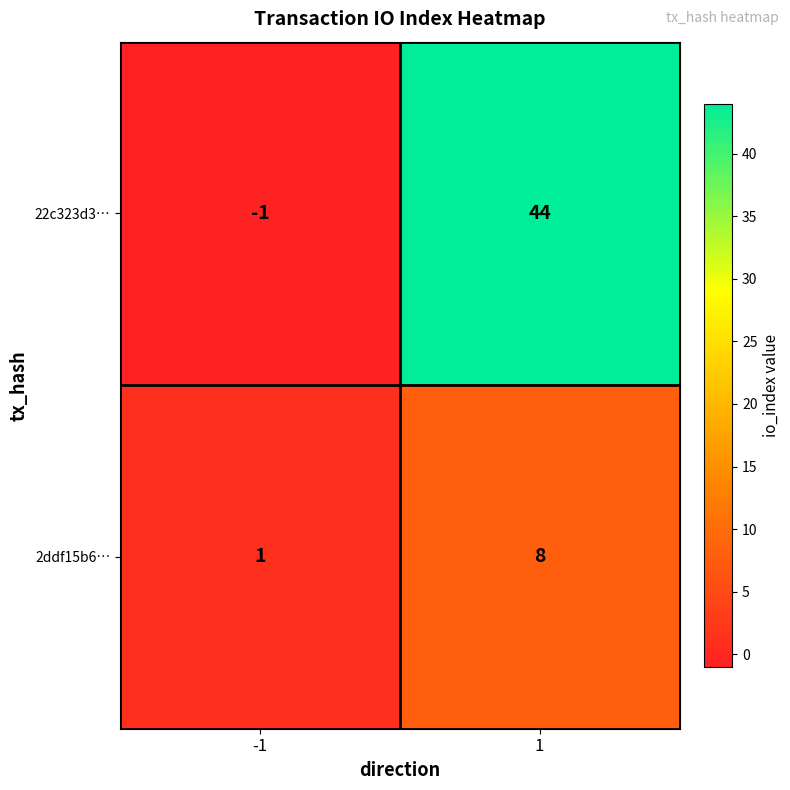

Which series has the largest range (max minus min)?

22c323d3…